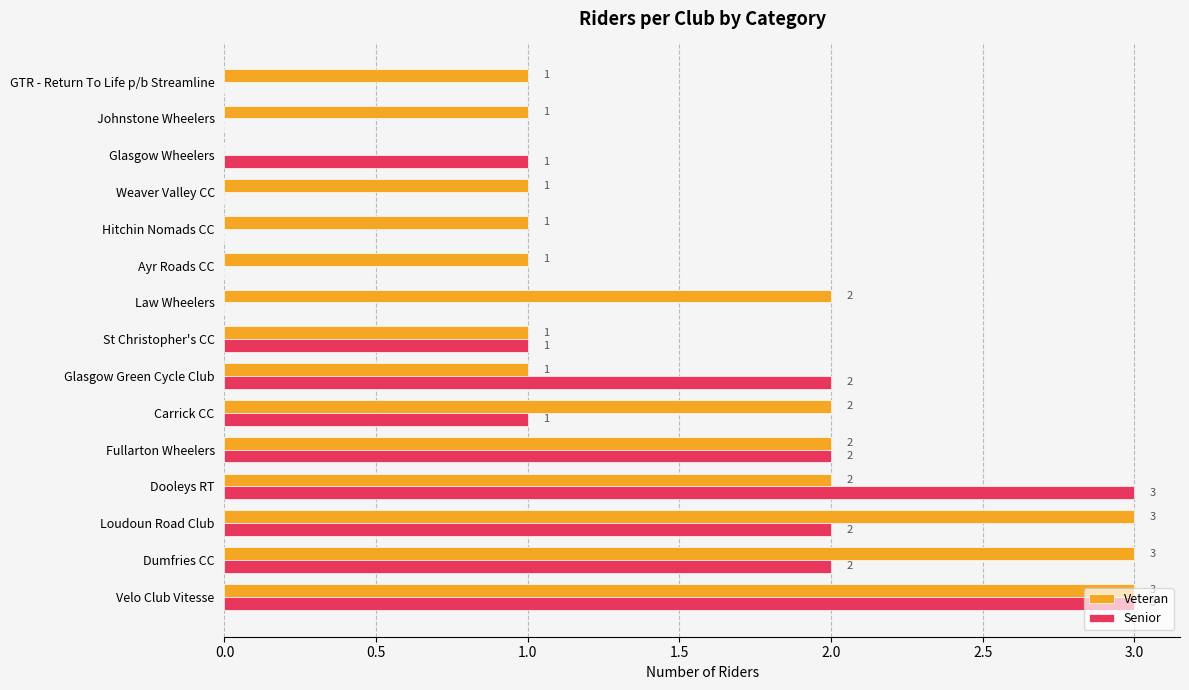

The Veteran series shows 1 at Weaver Valley CC. True or false?

True